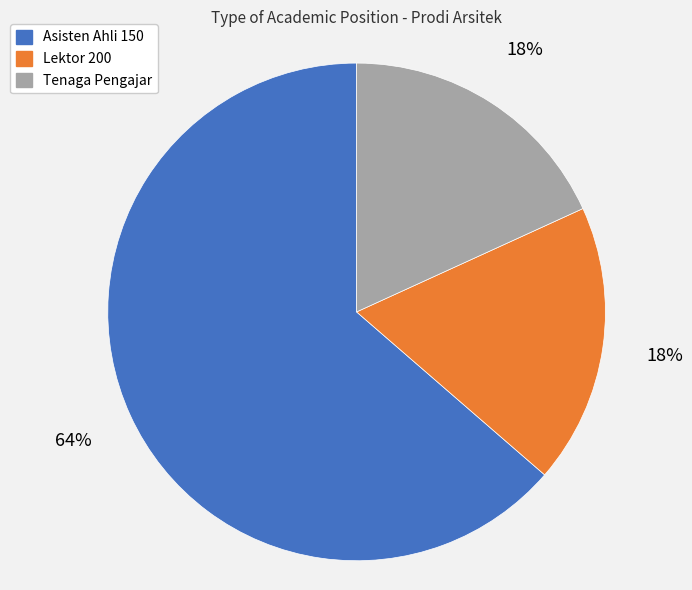

To the nearest percent, what is the combined percentage of Lektor 200 and Tenaga Pengajar?

36%